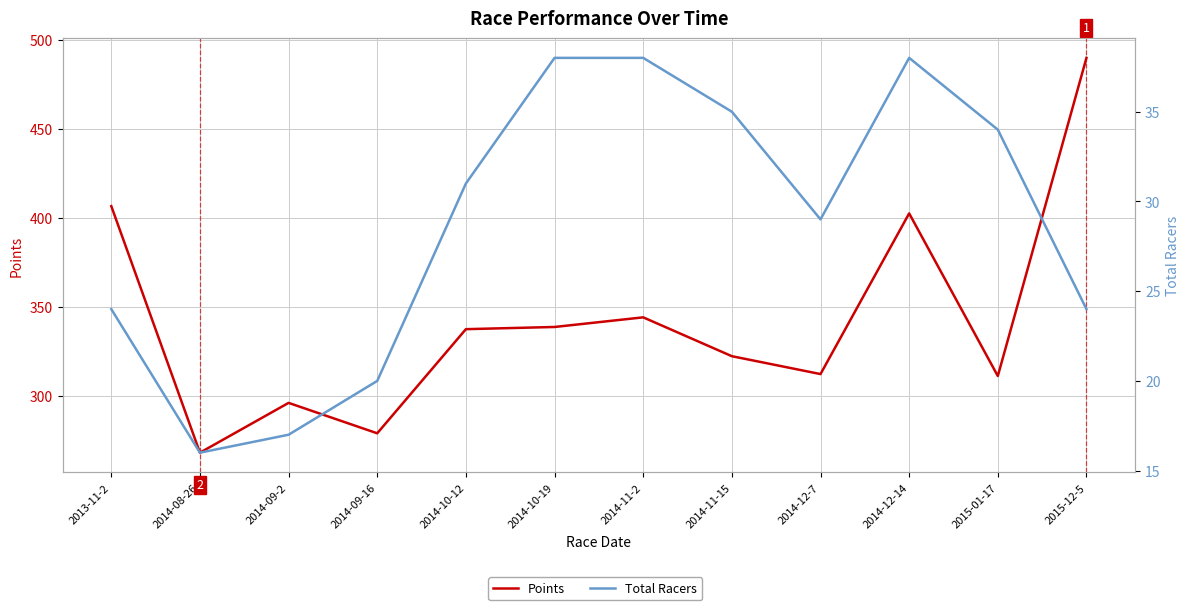

What is the total value across all series at 2015-12-5?

513.9